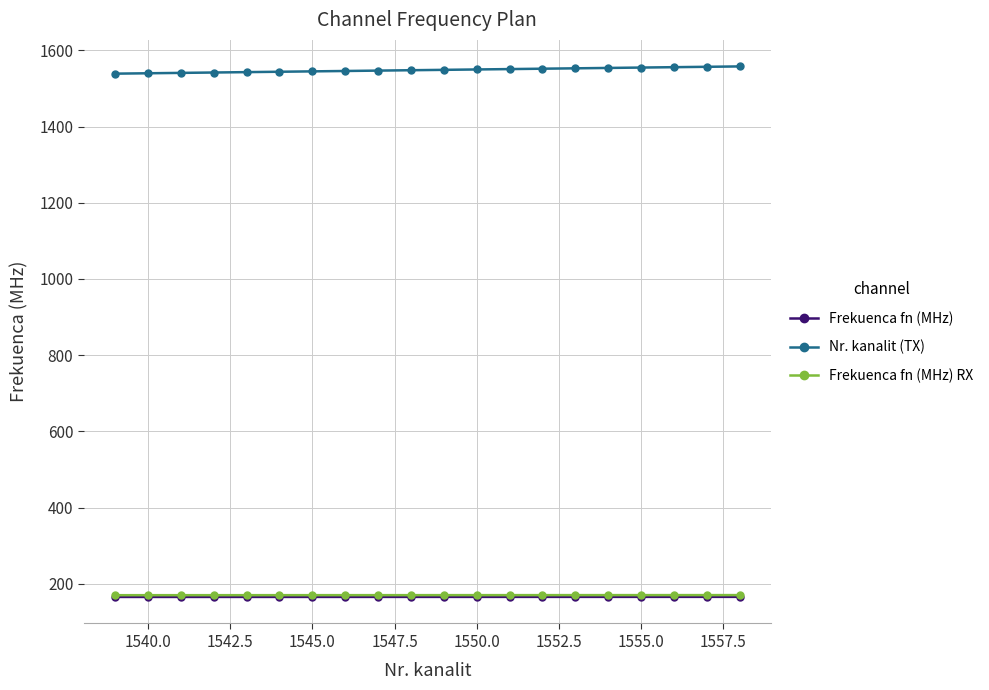

True or false: Frekuenca fn (MHz) RX and Frekuenca fn (MHz) intersect in this chart.

False